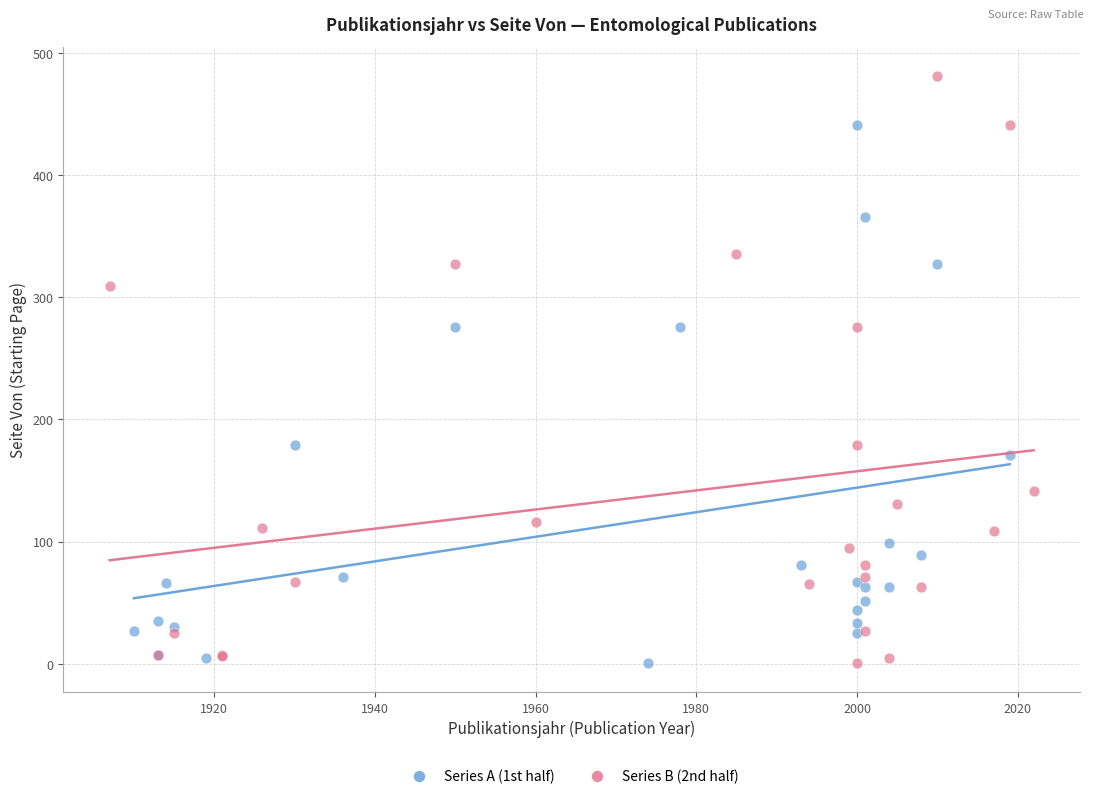

Which series has the largest Y range (max minus min)?

Series B (2nd half)